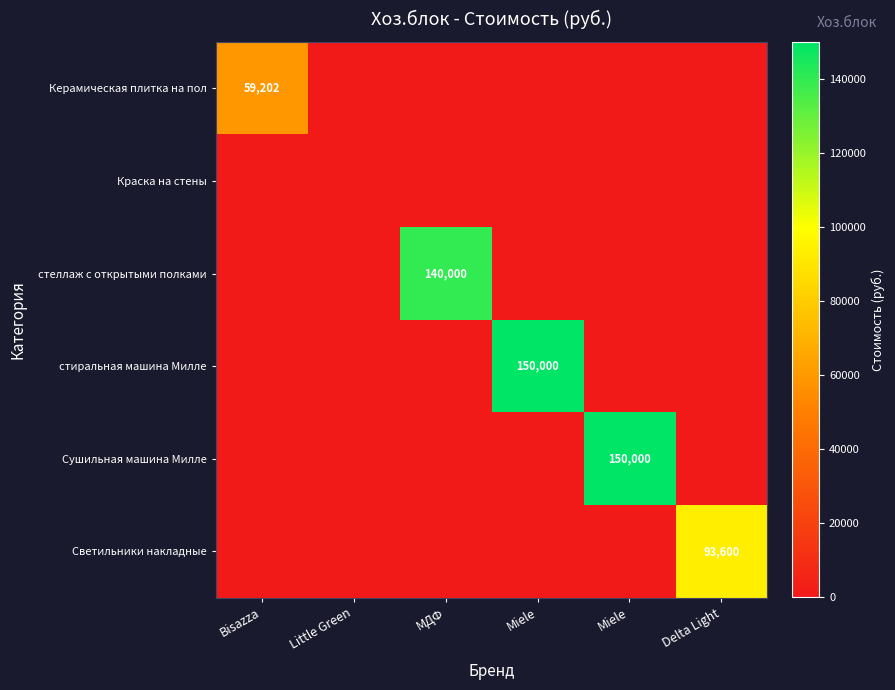

Which series changed the most between Bisazza and Delta Light?

Светильники накладные